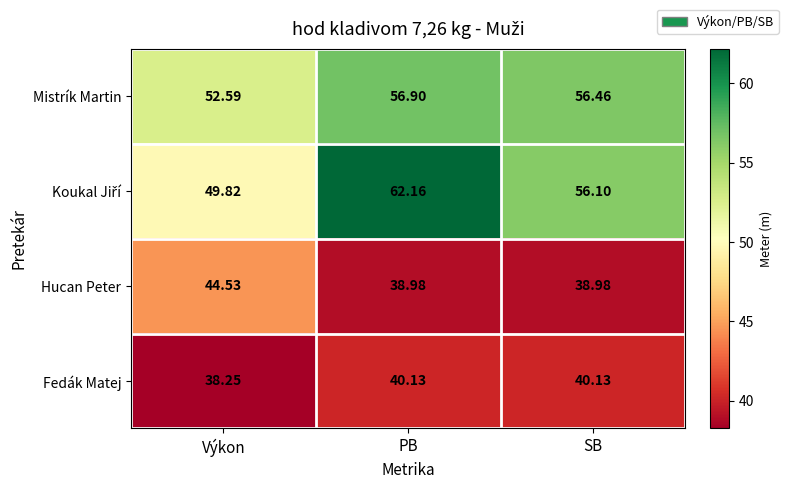

At which category is the sum across all series the highest?

PB